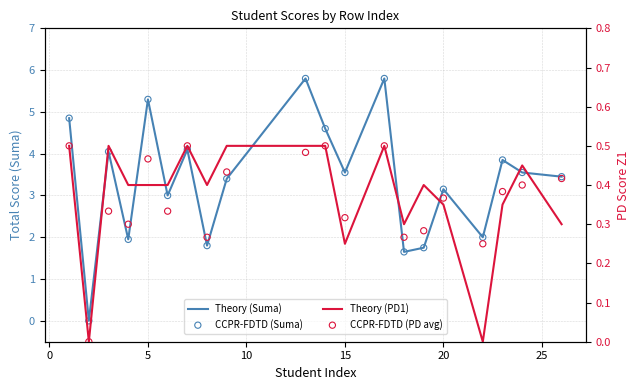

Which series reaches the minimum Y coordinate?

Theory (Suma)